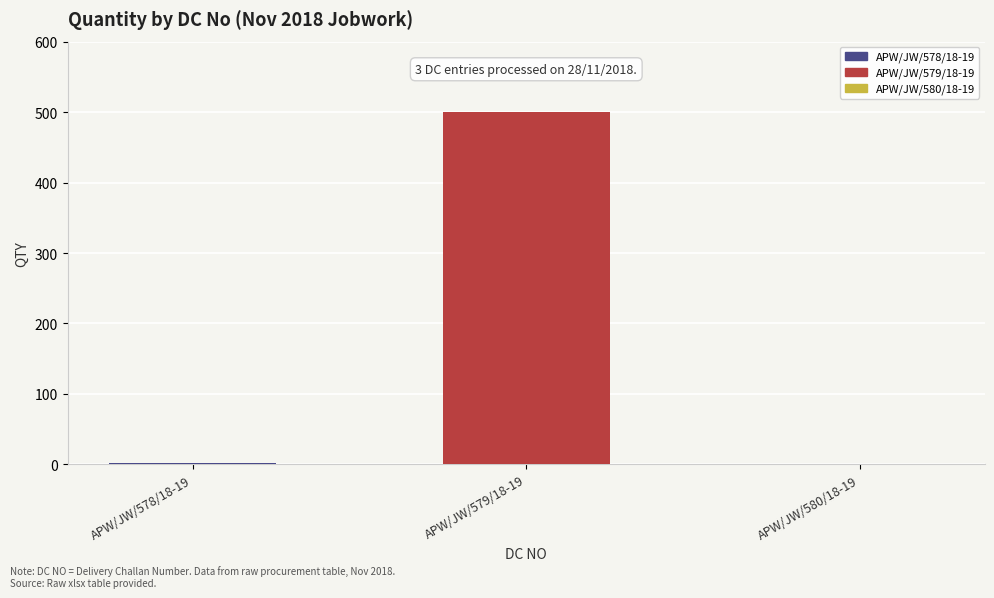

Which label corresponds to the smallest value in the chart?

APW/JW/580/18-19